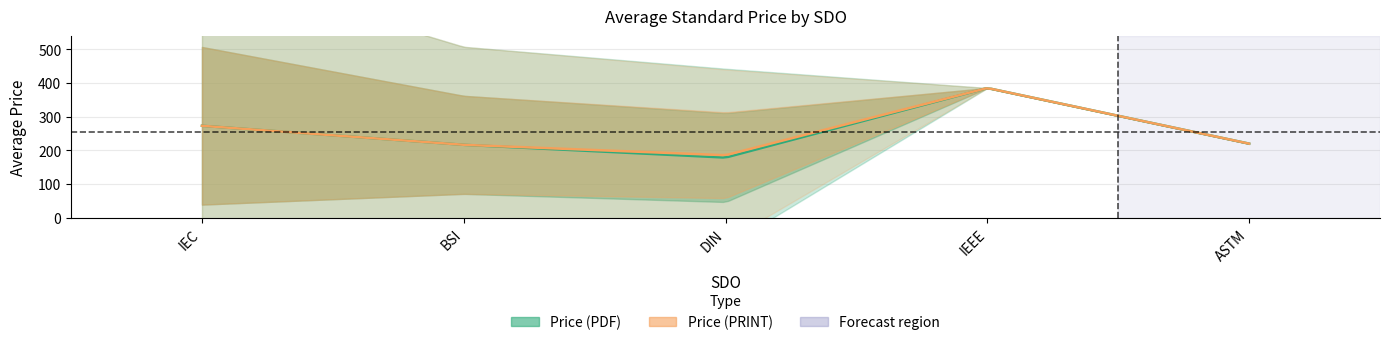

Between 14 and 24, which series saw the biggest shift?

Price (PDF)